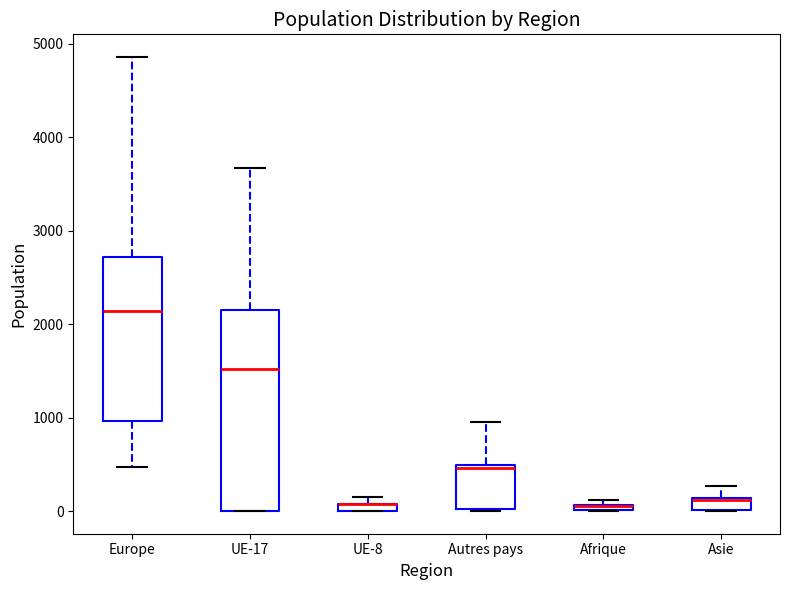

Where does the upper whisker of the box for Europe end on the y-axis? The values are not printed on the chart, so give them approximately, as read against the axis.

4900